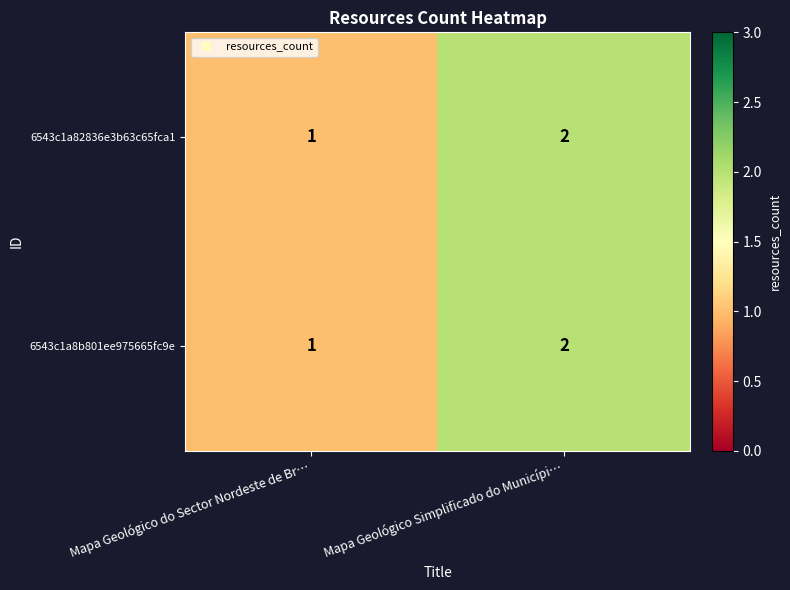

Reading left to right, extract all data points from this chart.

6543c1a82836e3b63c65fca1: 1	2
6543c1a8b801ee975665fc9e: 1	2